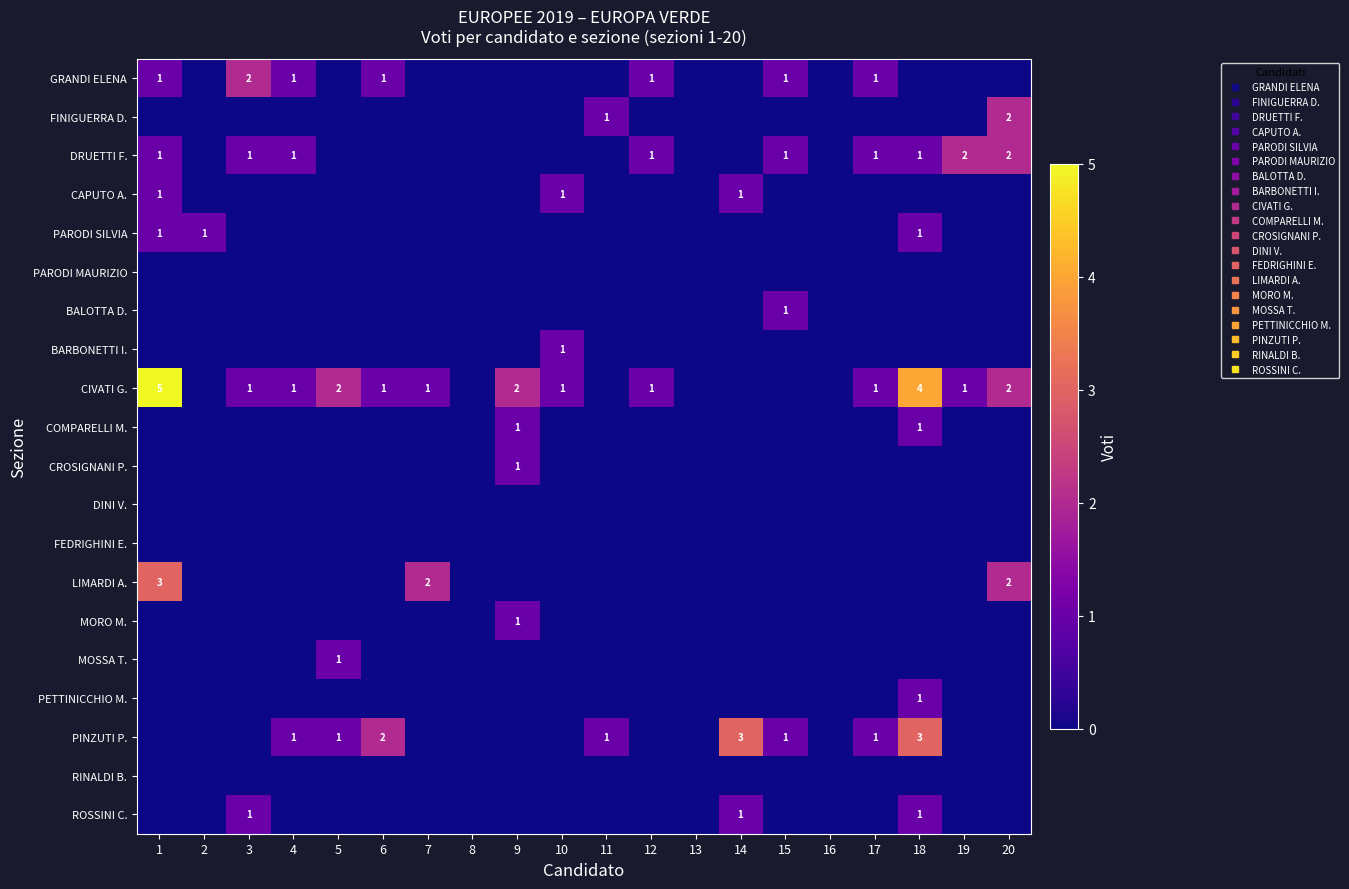

Is the value of DINI V. at 13 greater than the value of PETTINICCHIO M. at 4?

No